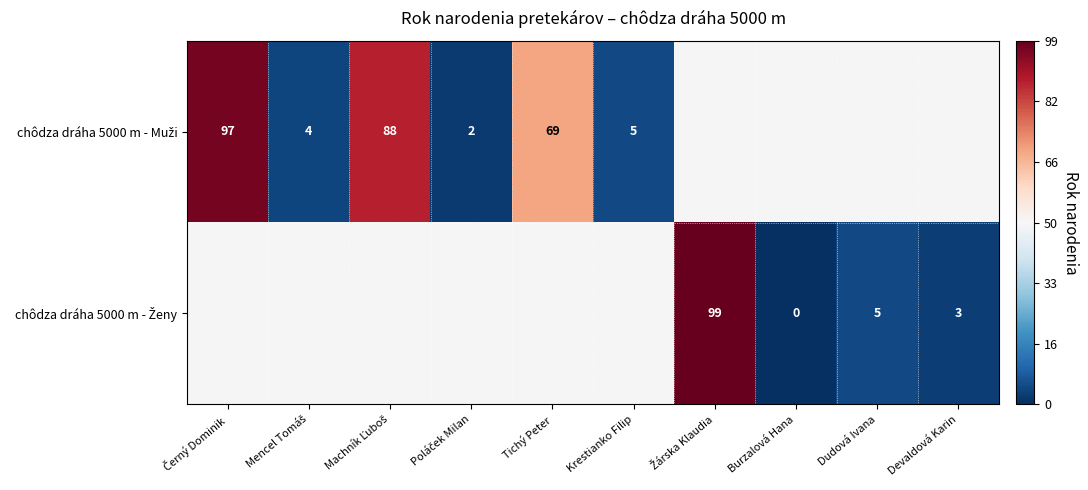

Which category has the lowest value across all series?

Burzalová Hana